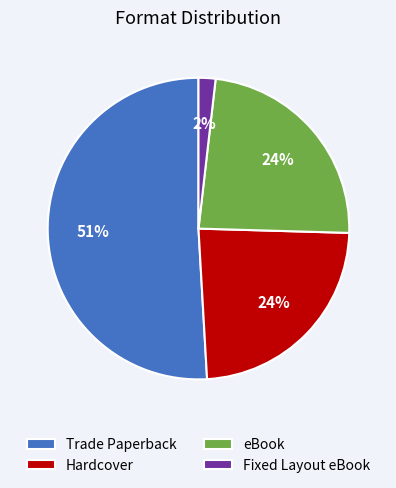

Between Trade Paperback and Hardcover, which is larger?

Trade Paperback